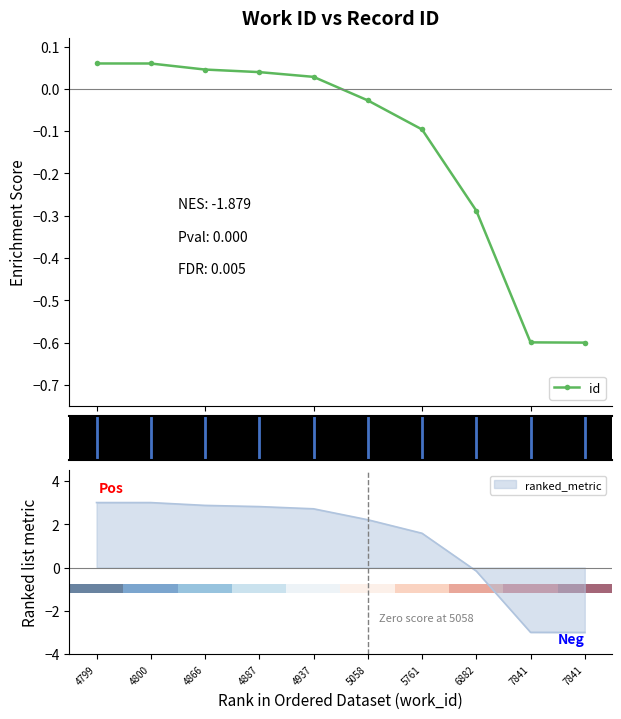

What is the highest value of the id series?

0.1